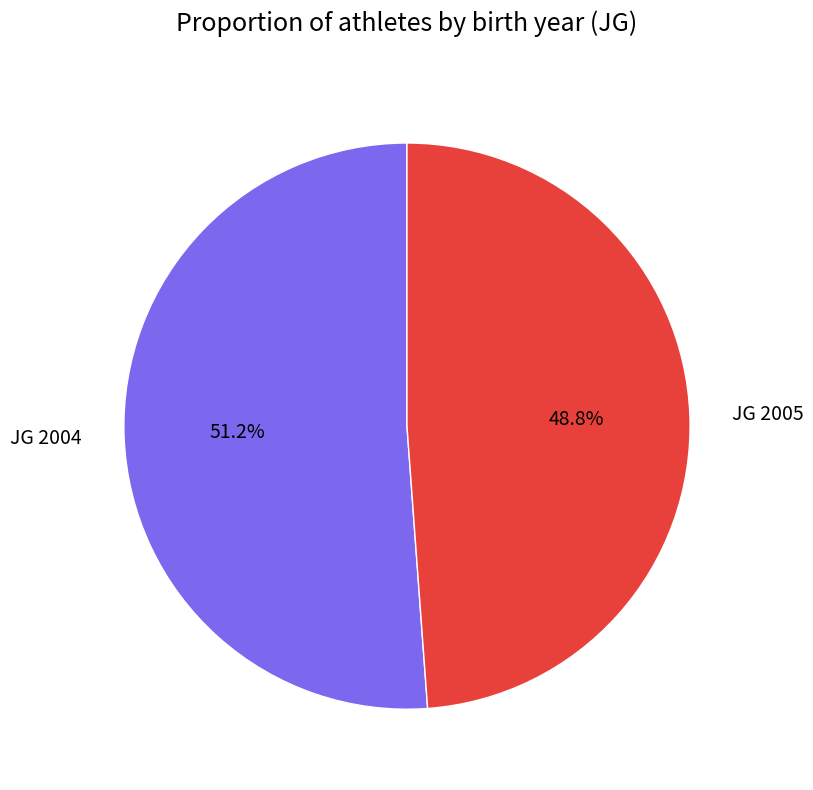

How many segments does this pie chart have?

2